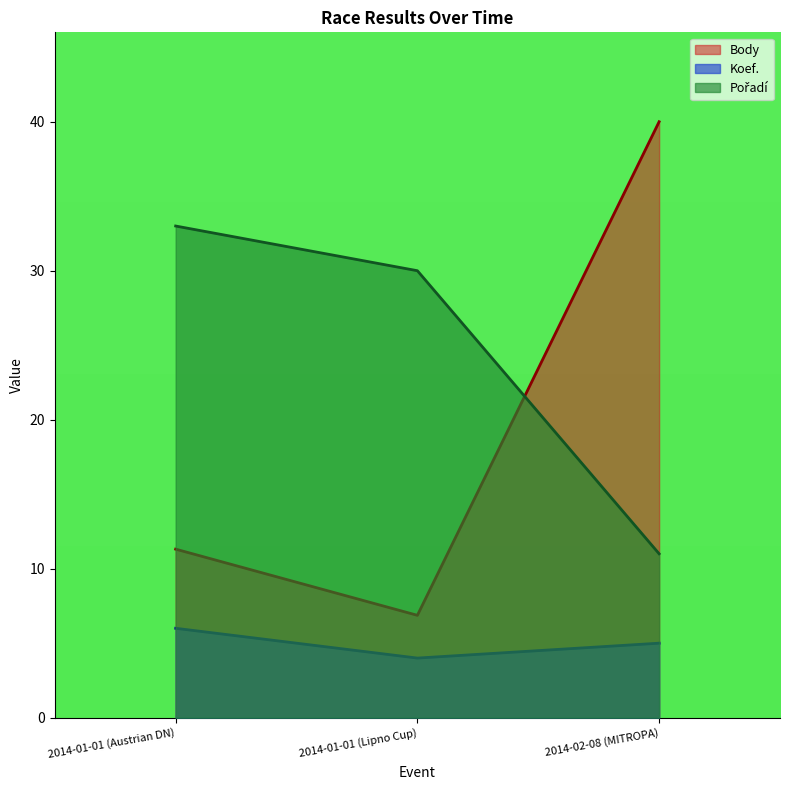

Which series has the largest total across all categories?

Pořadí